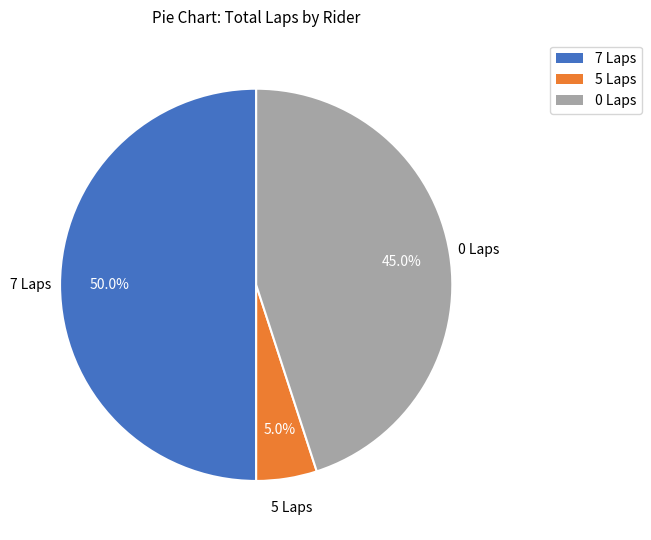

Do 7 Laps and 5 Laps together represent more than half of the pie?

Yes